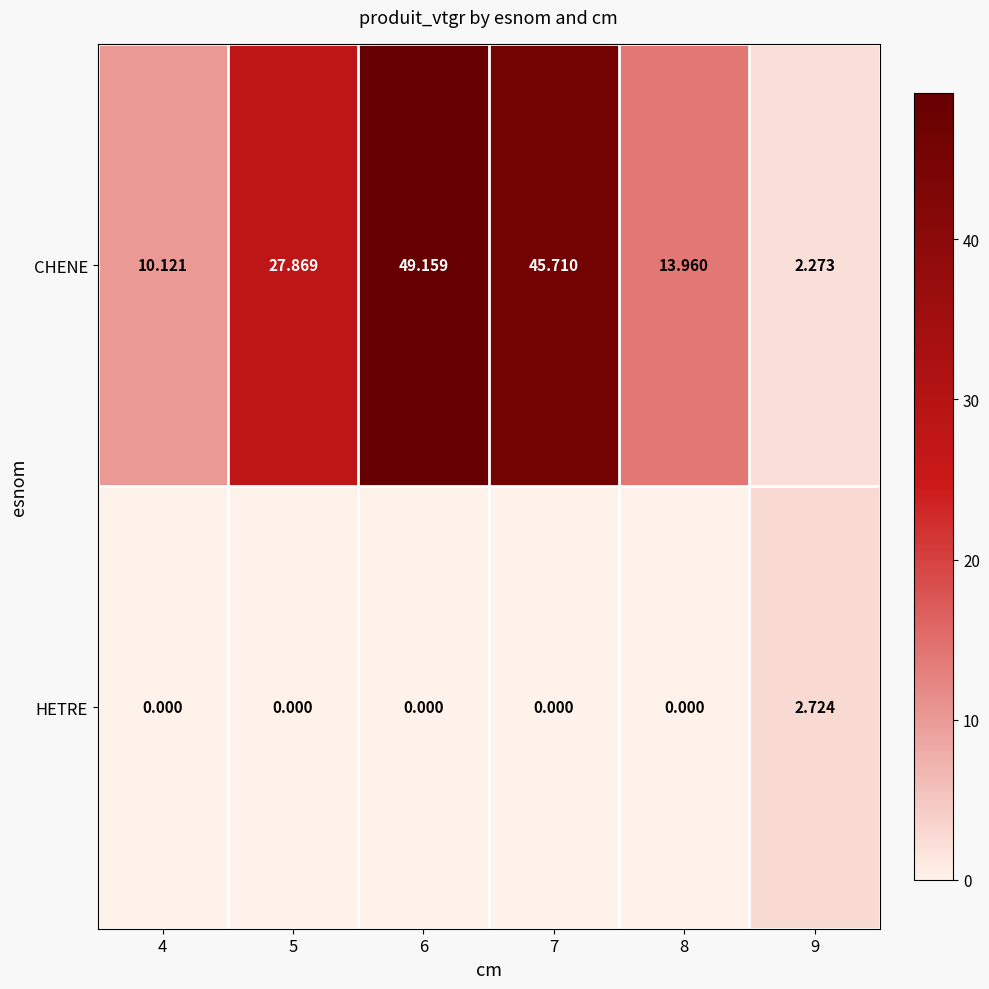

Is the value of HETRE at 6 greater than the value of CHENE at 6?

No